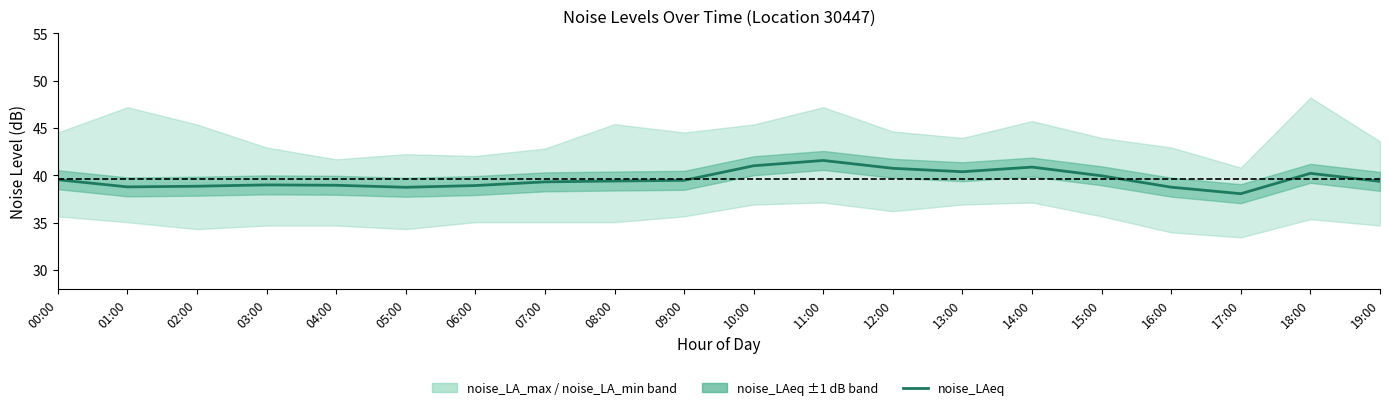

Rank the categories by value from lowest to highest.

17:00, 05:00, 16:00, 01:00, 02:00, 06:00, 04:00, 03:00, 07:00, 19:00, 08:00, 09:00, 00:00, 15:00, 18:00, 13:00, 12:00, 14:00, 10:00, 11:00